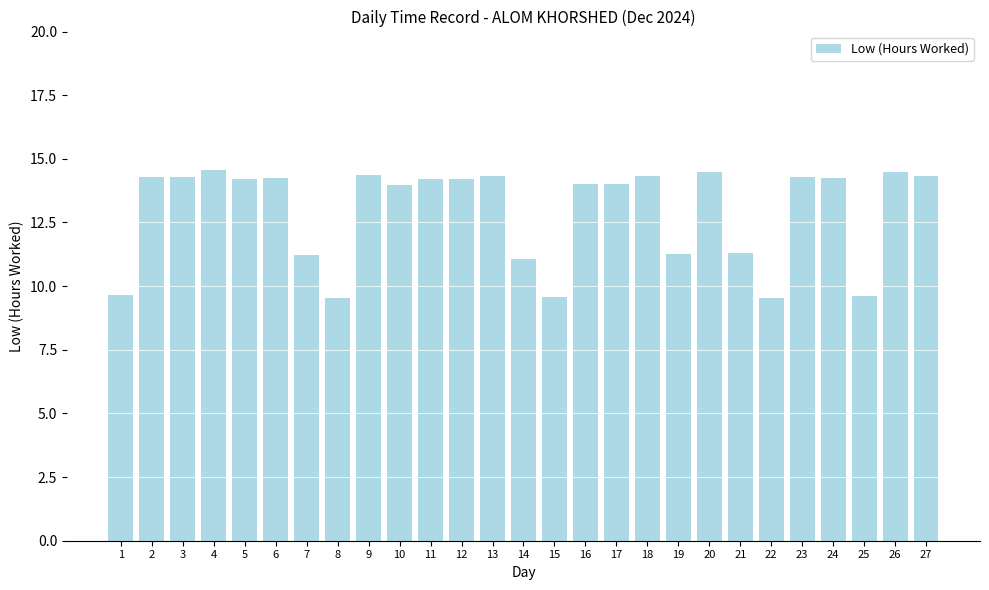

What is the value of the 26th bar from the left?

14.5